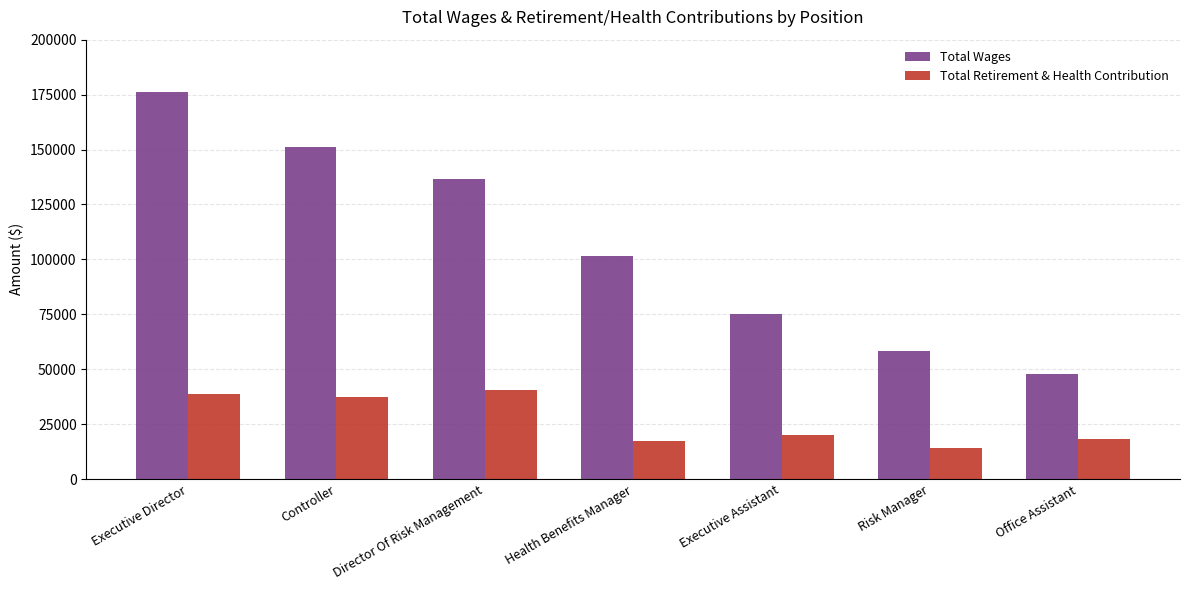

At which label does Total Retirement & Health Contribution reach its minimum?

Risk Manager